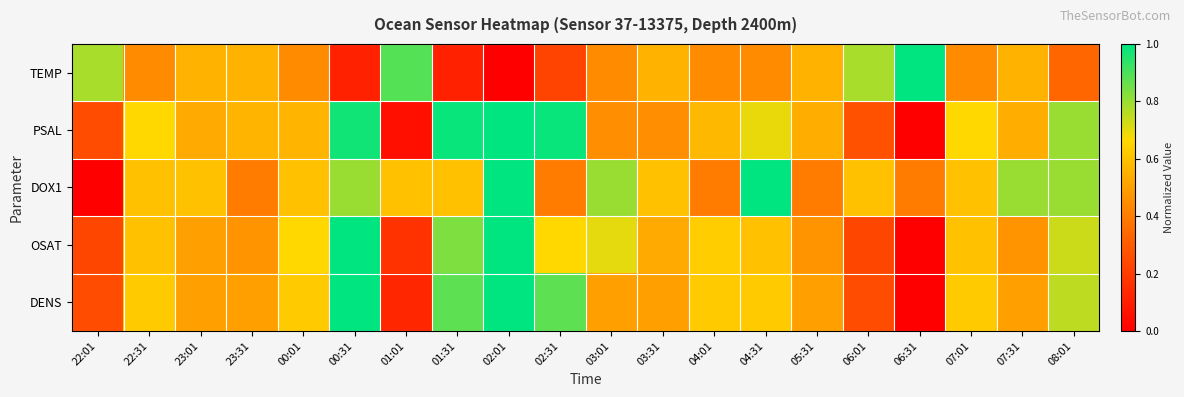

Which category has the highest value across all series?

06:31